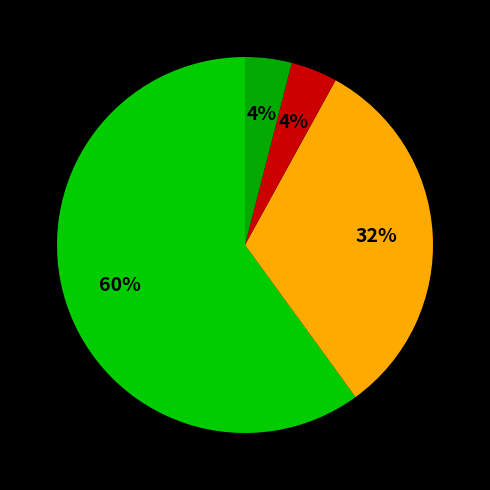

How many segments does this pie chart have?

4